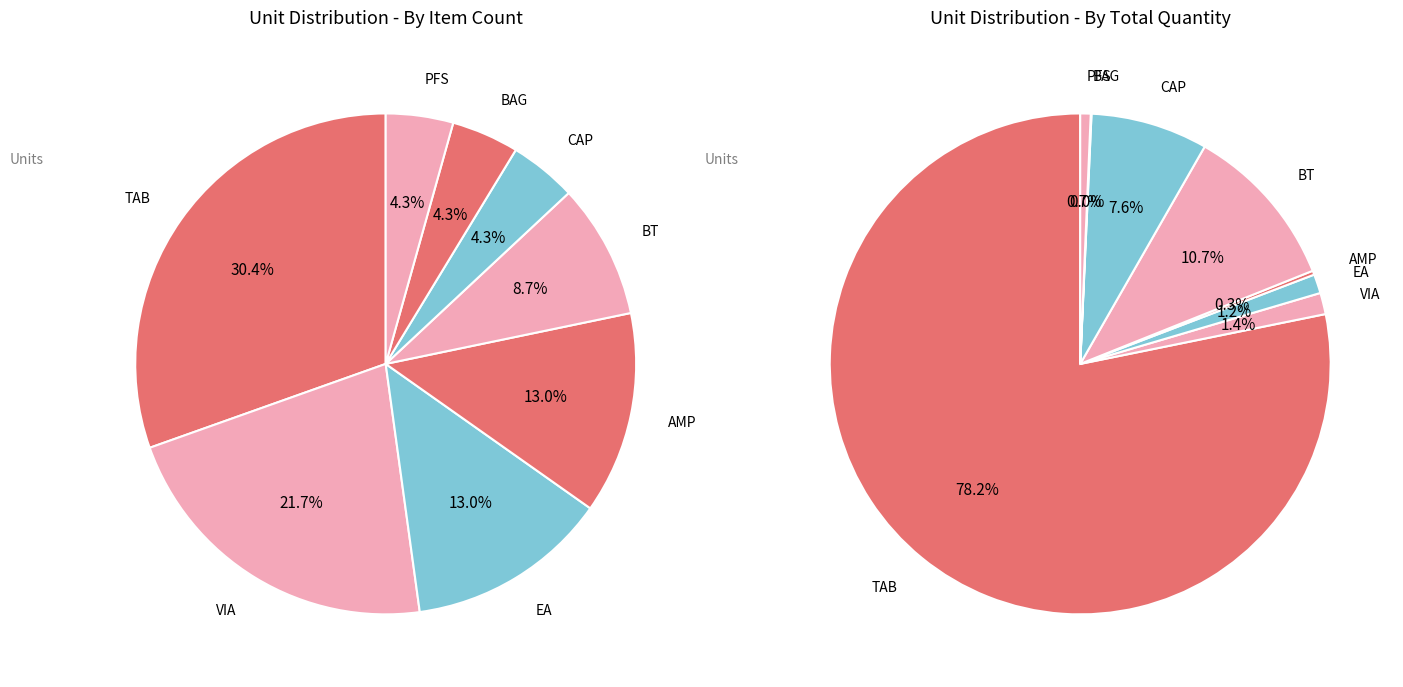

Which slice is the largest?

TAB